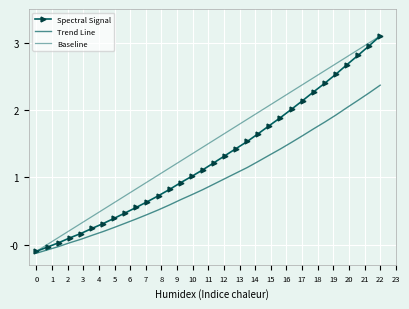

What are all the series names shown in the legend?

Spectral Signal, Trend Line, Baseline